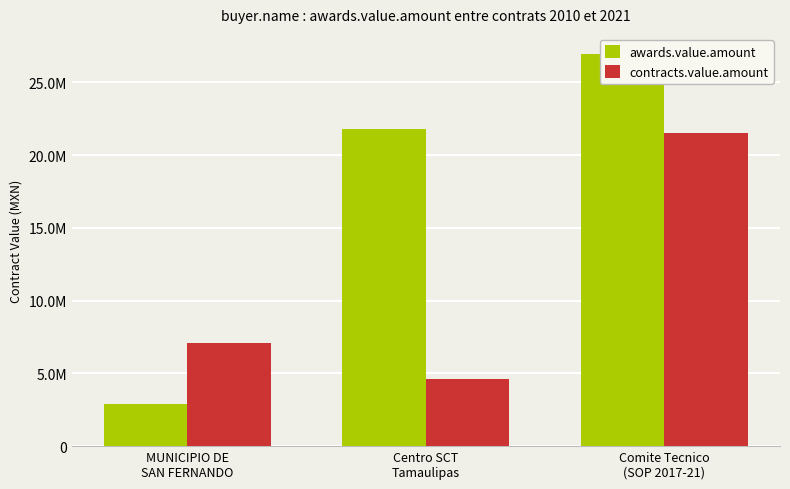

Reading left to right, transcribe all the data shown in this chart.

awards.value.amount: 2899875.1	21788438.5	26978384.8
contracts.value.amount: 7089001.5	4642029.5	21546203.4